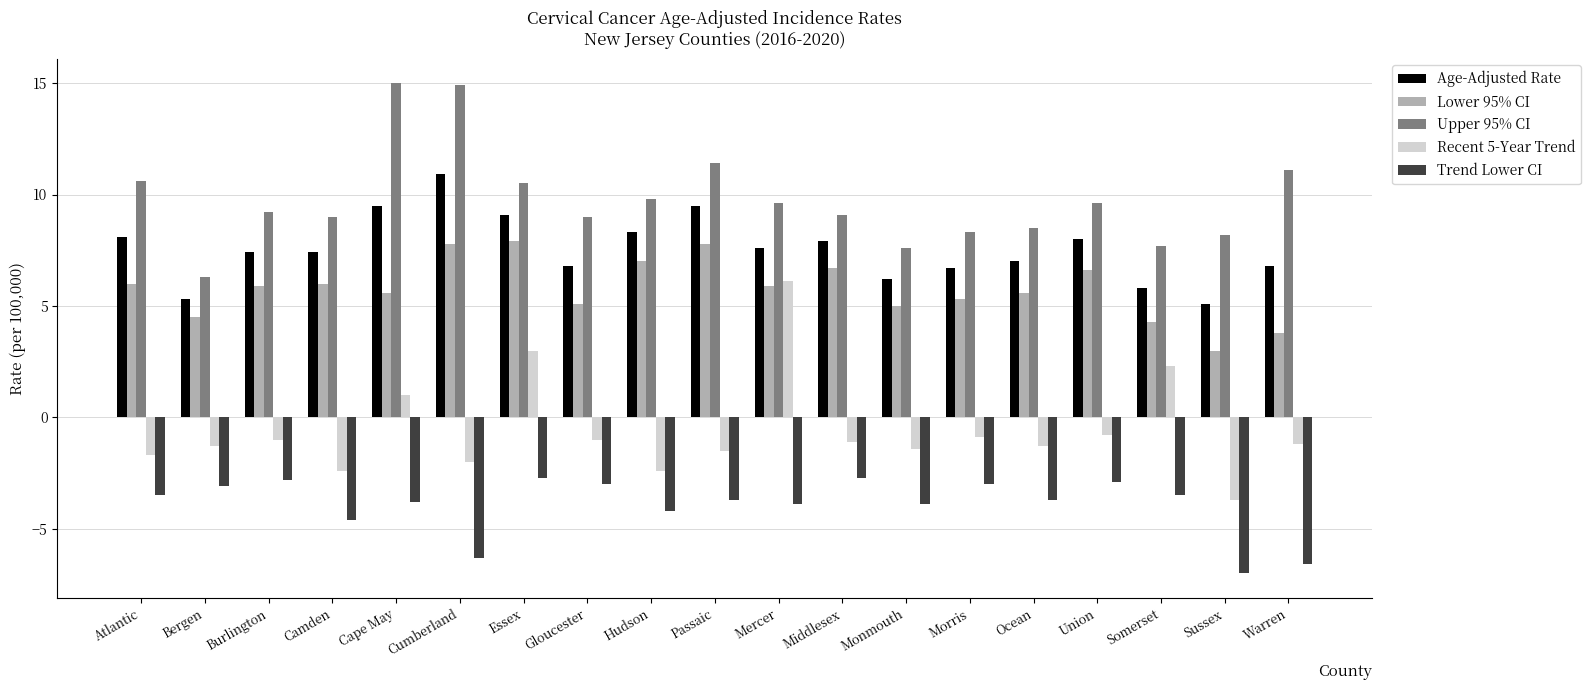

Which series changed the most between Bergen and Mercer?

Recent 5-Year Trend